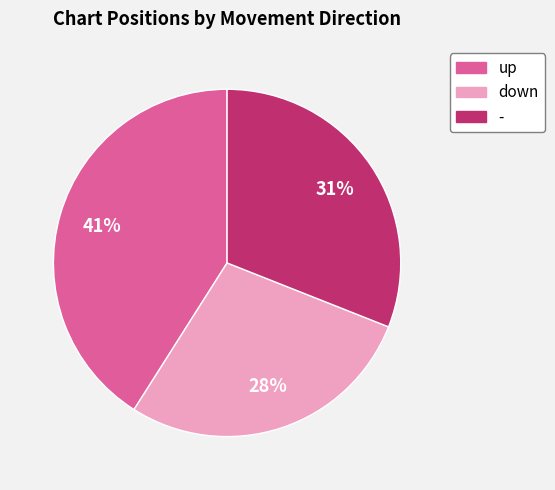

What is the smallest slice in the pie chart?

down